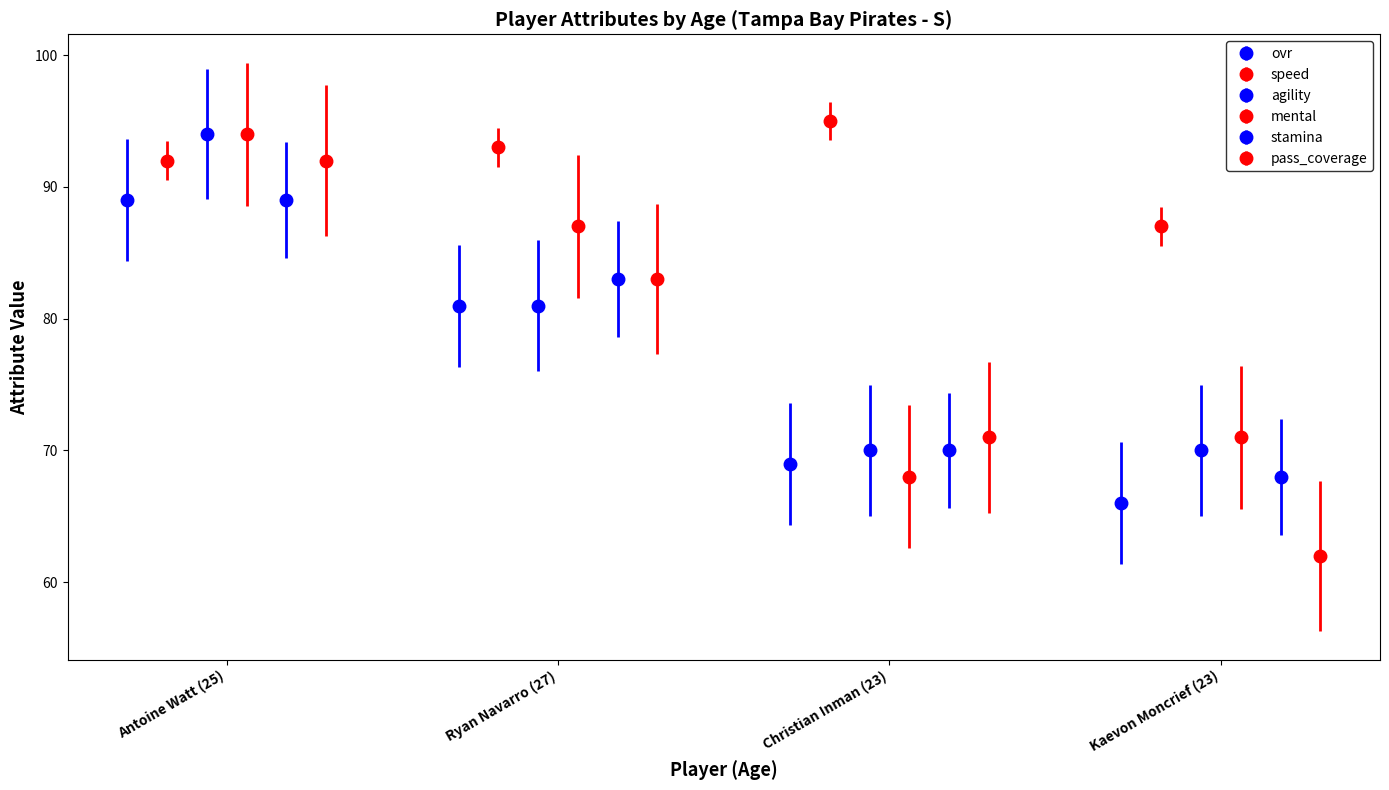

How many groups of bars are there?

4